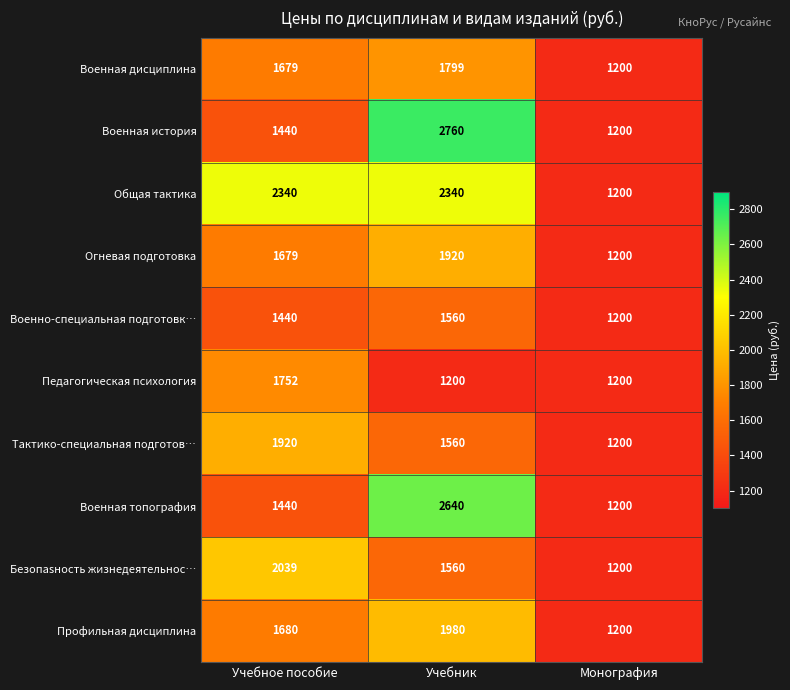

What is the maximum value shown in the chart?

2760